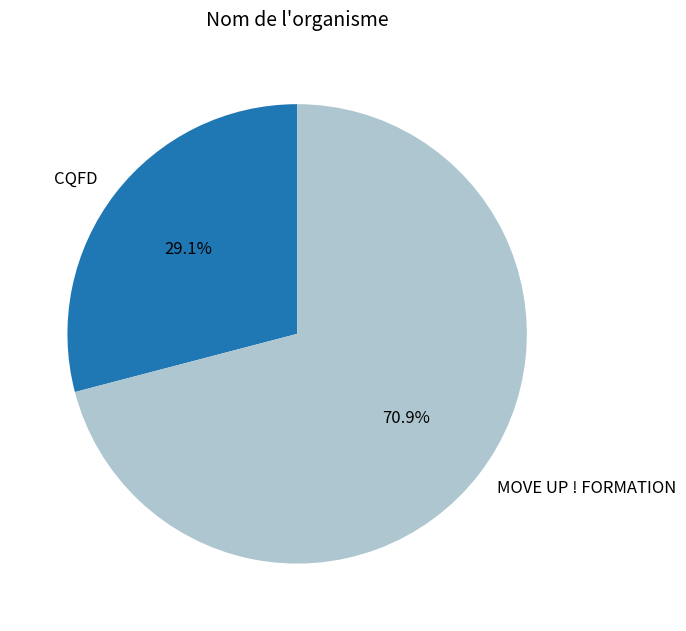

Which slice is the smallest?

CQFD